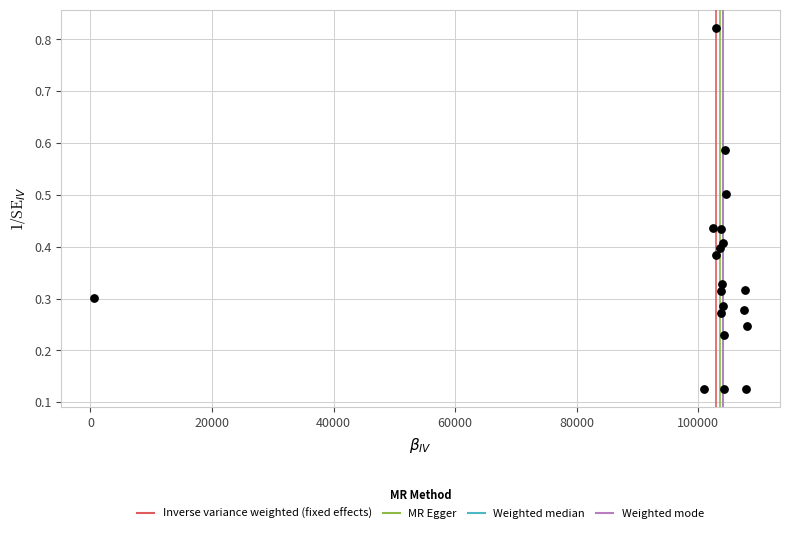

What is the range of X values (max minus min)?

107564.0